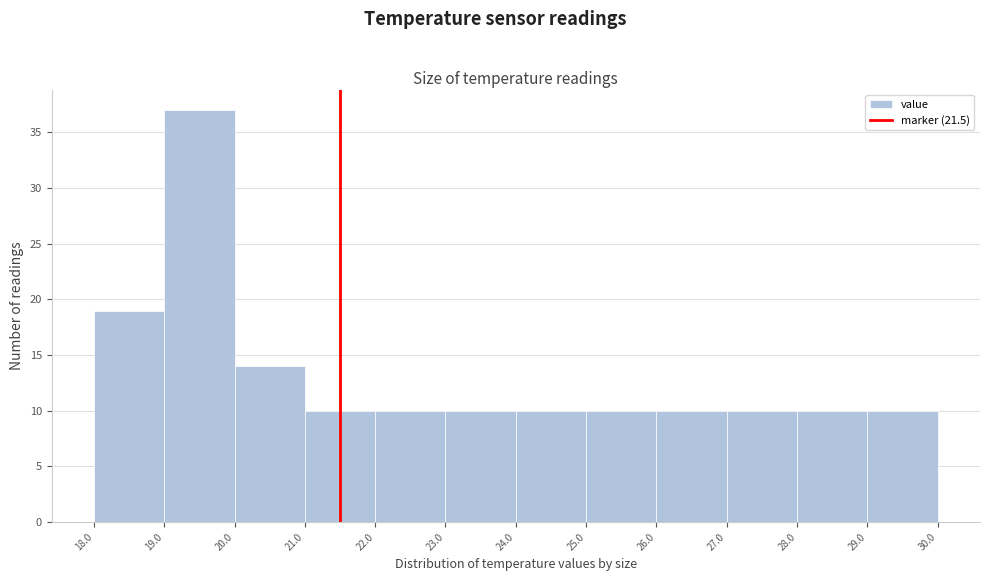

Reading left to right, list every bar in this chart as the range it spans on the x-axis followed by its height. The values are not printed on the chart, so give them approximately, as read against the axis.

18.0 to 19.0: 19
19.0 to 20.0: 37
20.0 to 21.0: 14
21.0 to 22.0: 10
22.0 to 23.0: 10
23.0 to 24.0: 10
24.0 to 25.0: 10
25.0 to 26.0: 10
26.0 to 27.0: 10
27.0 to 28.0: 10
28.0 to 29.0: 10
29.0 to 30.0: 10